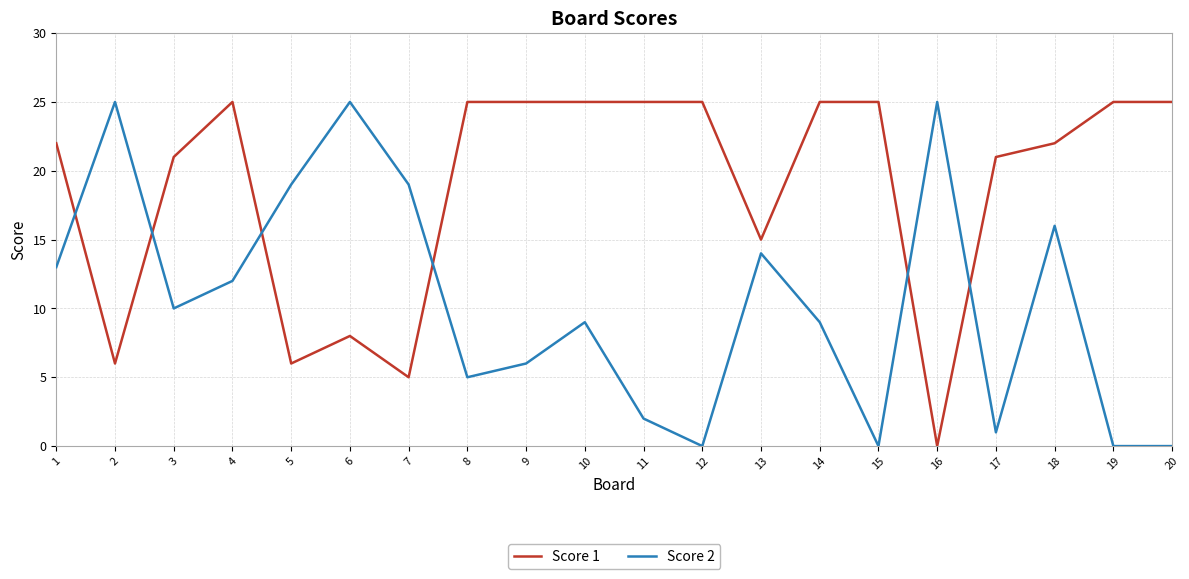

Is the value of Score 1 at 6 greater than the value of Score 2 at 16?

No